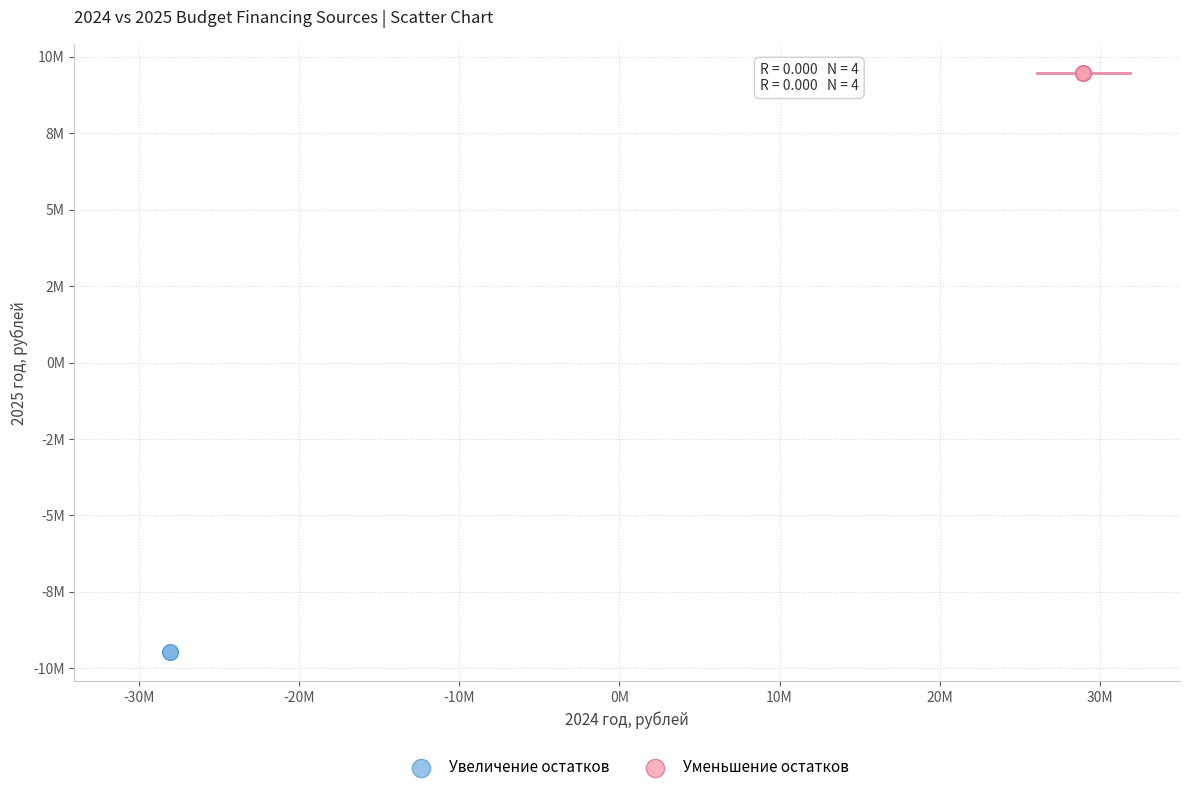

What are all the series names shown in the legend?

Увеличение остатков, Уменьшение остатков